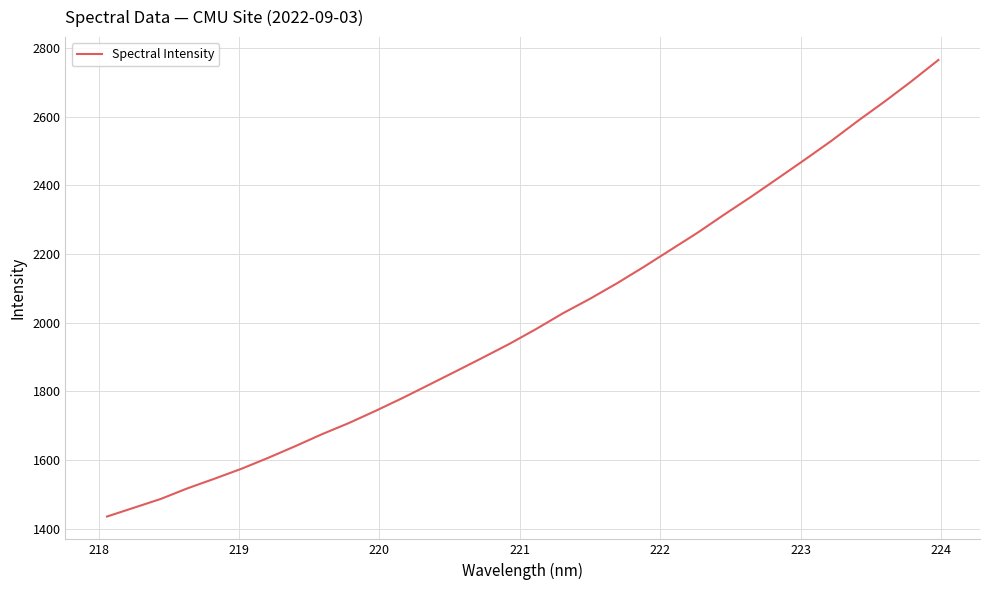

What is the minimum value shown in the chart?

1435.7